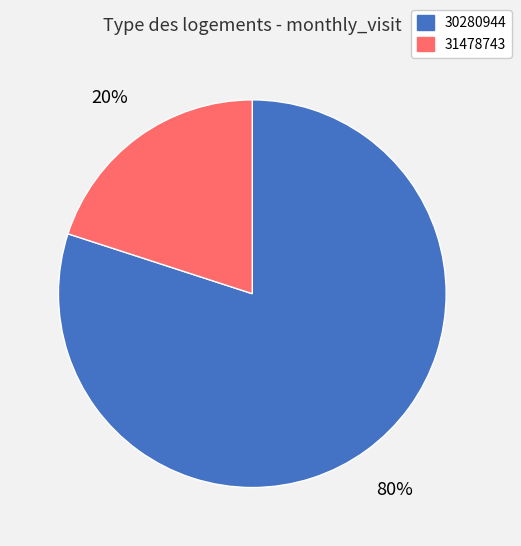

How many slices are in this pie chart?

2